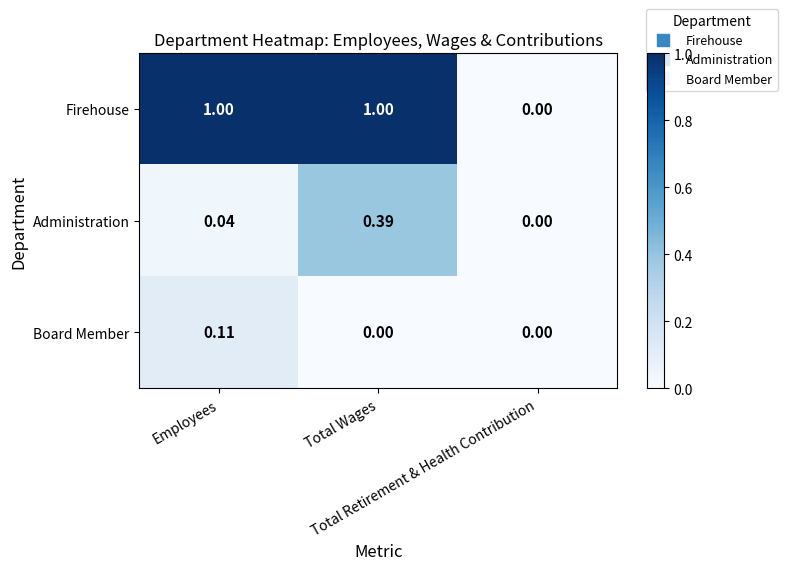

Which series has the largest total across all categories?

Firehouse